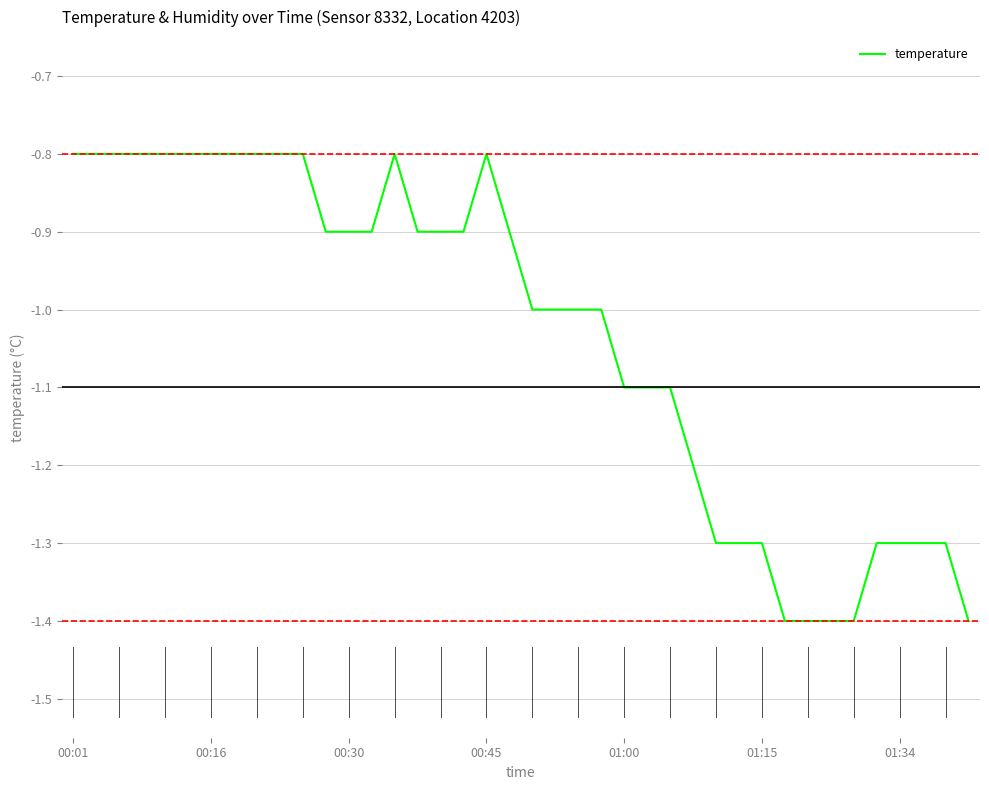

What is the difference between the maximum and minimum values?

0.6